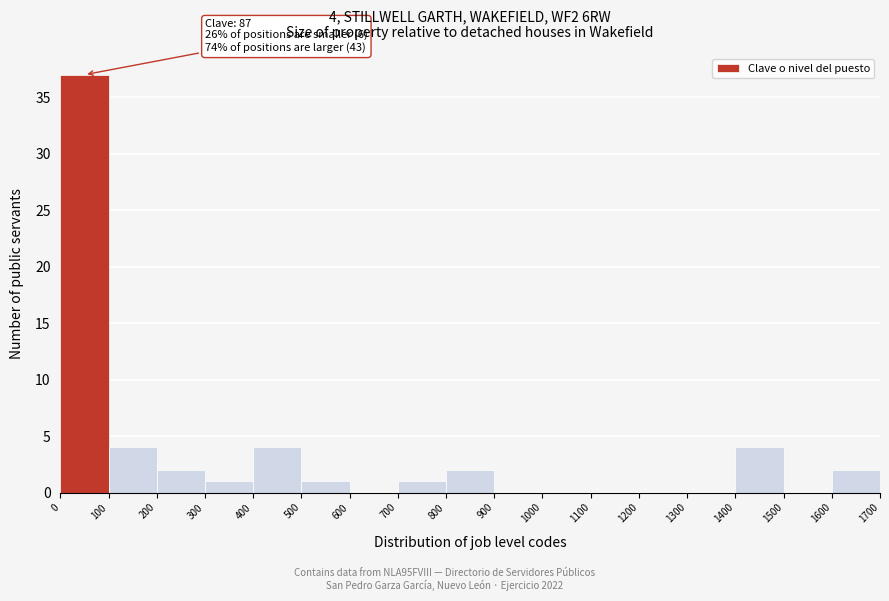

Which range on the x-axis has the tallest bar?

0 to 100